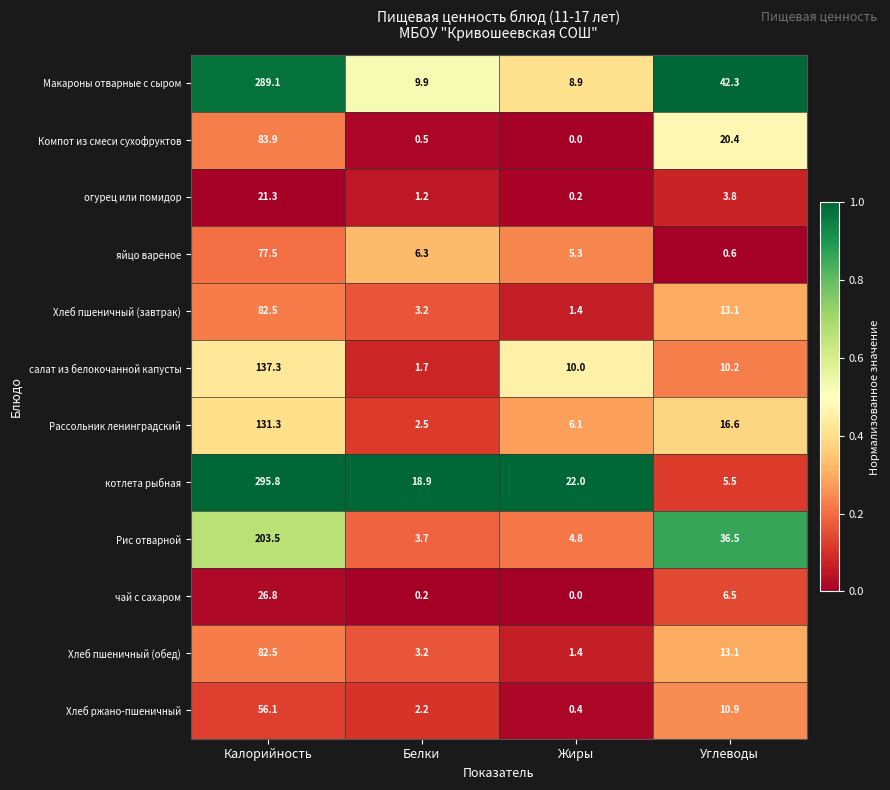

At which category is the sum across all series the highest?

Калорийность